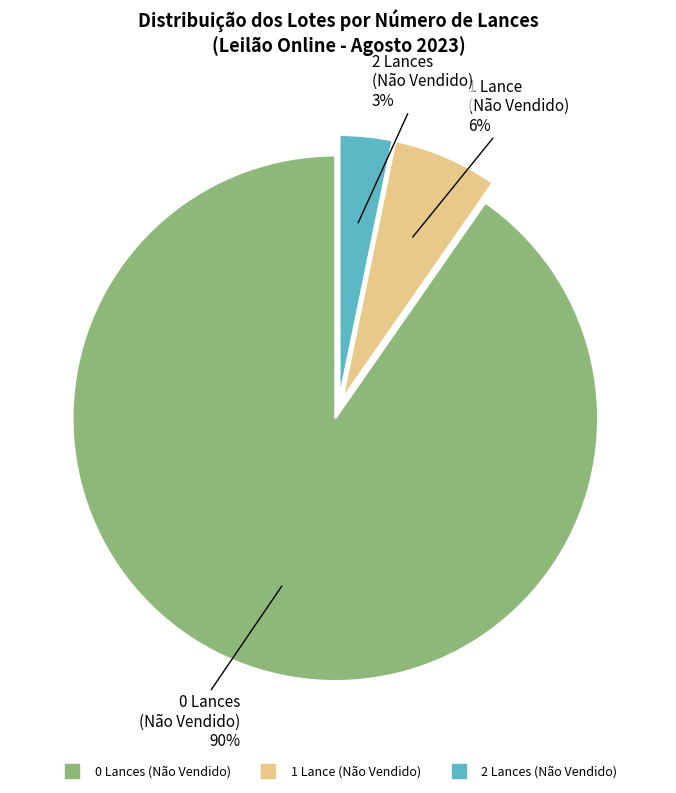

Does any single category account for the majority?

Yes